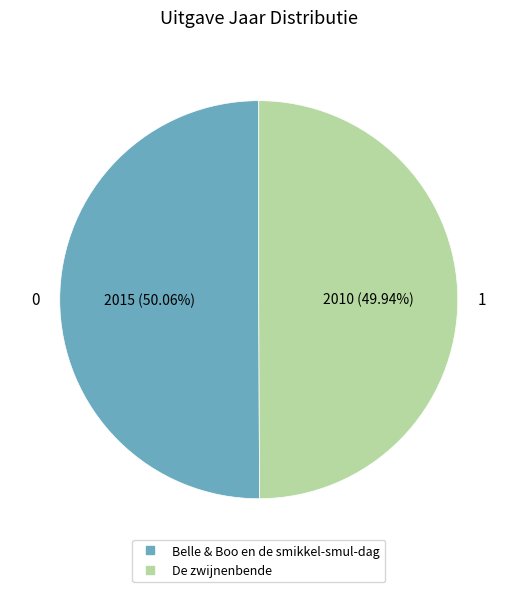

How much of the chart is everything except Belle & Boo en de smikkel-smul-dag?

49.9%